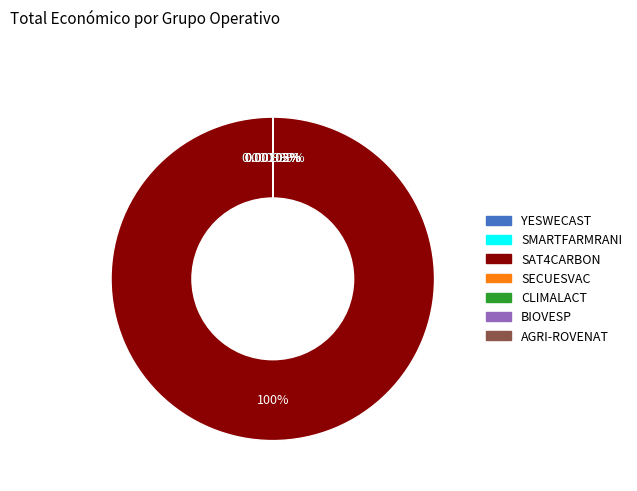

Does any single category account for the majority?

Yes